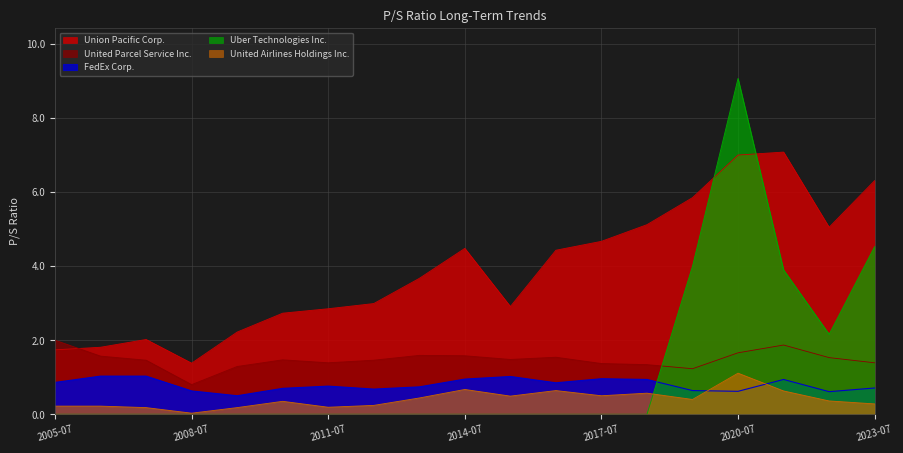

At which category does the chart reach its peak across all series?

2020-07